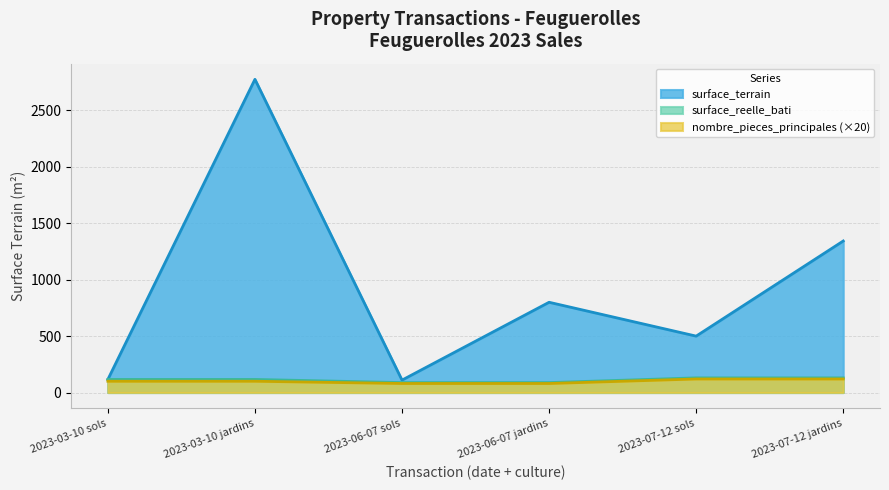

Reading left to right, what are all the values shown in this chart?

surface_terrain: 116	2776	110	800	500	1343
surface_reelle_bati: 116	116	88	88	130	130
nombre_pieces_principales: 100	100	80	80	120	120